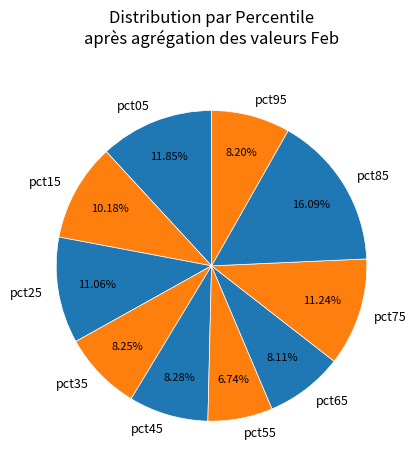

To the nearest percent, what is the difference between the pct85 and pct75 slice percentages?

5%